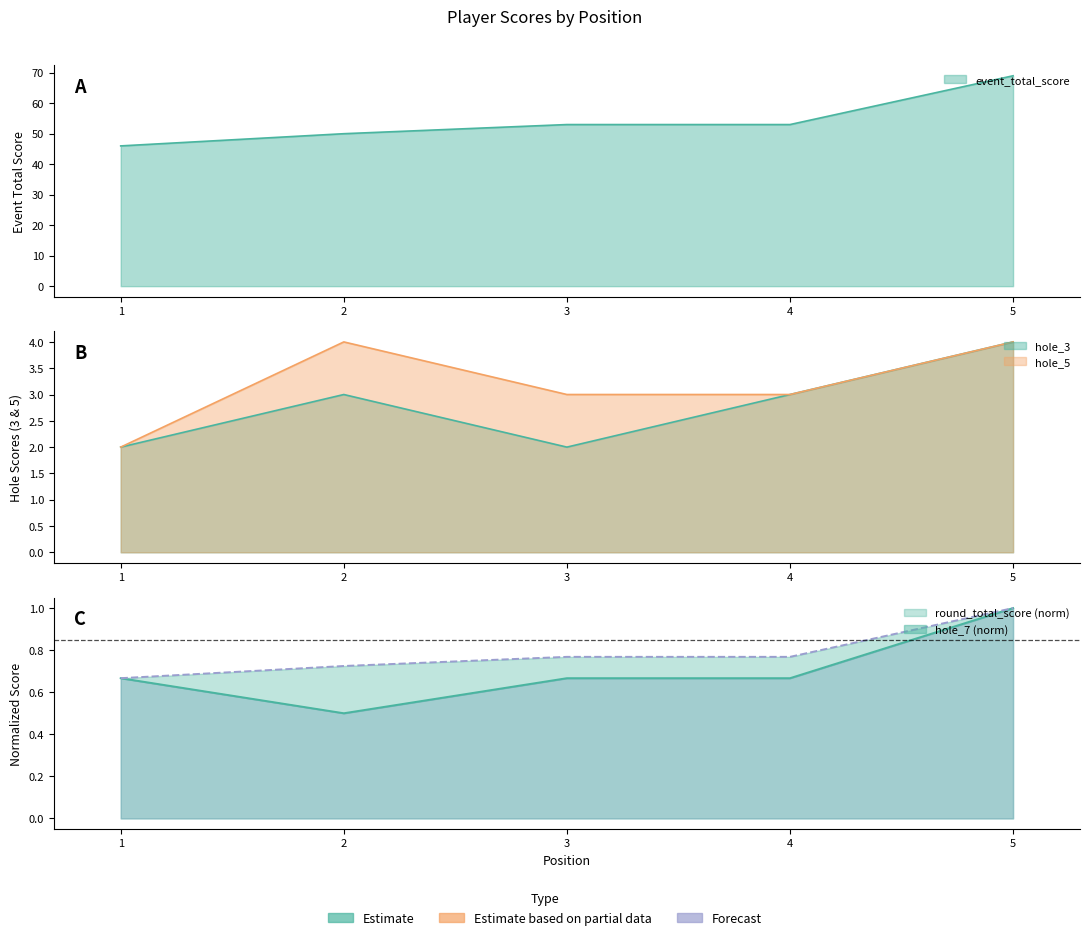

How many categories are shown in the chart?

5